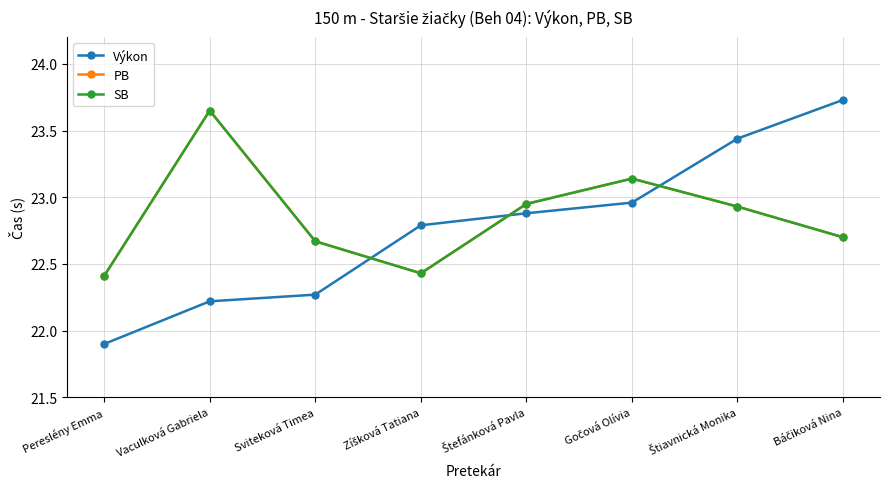

List the labels in order of PB value, smallest first.

Pereslény Emma, Zíšková Tatiana, Sviteková Timea, Báčiková Nina, Štiavnická Monika, Štefánková Pavla, Gočová Olívia, Vaculková Gabriela